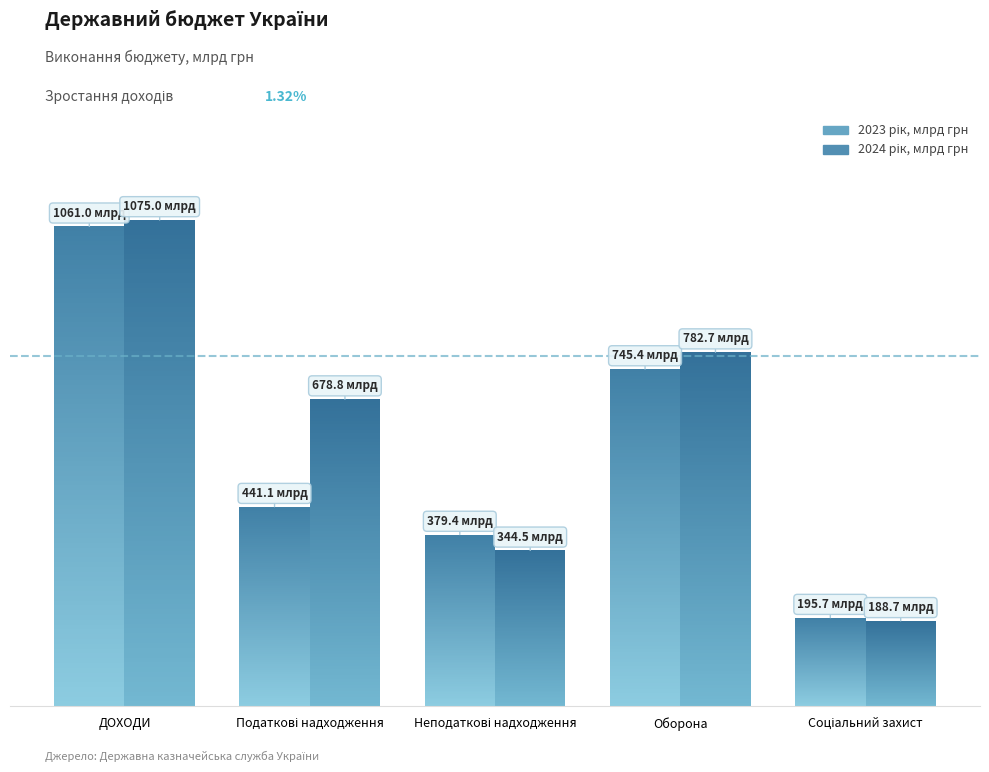

How many data points in 2024 рік, млрд грн are less than 678?

2